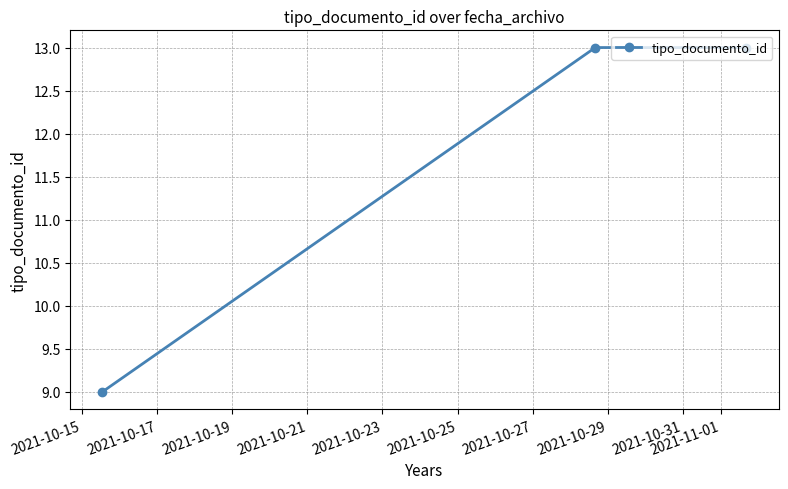

What is the average value?

12